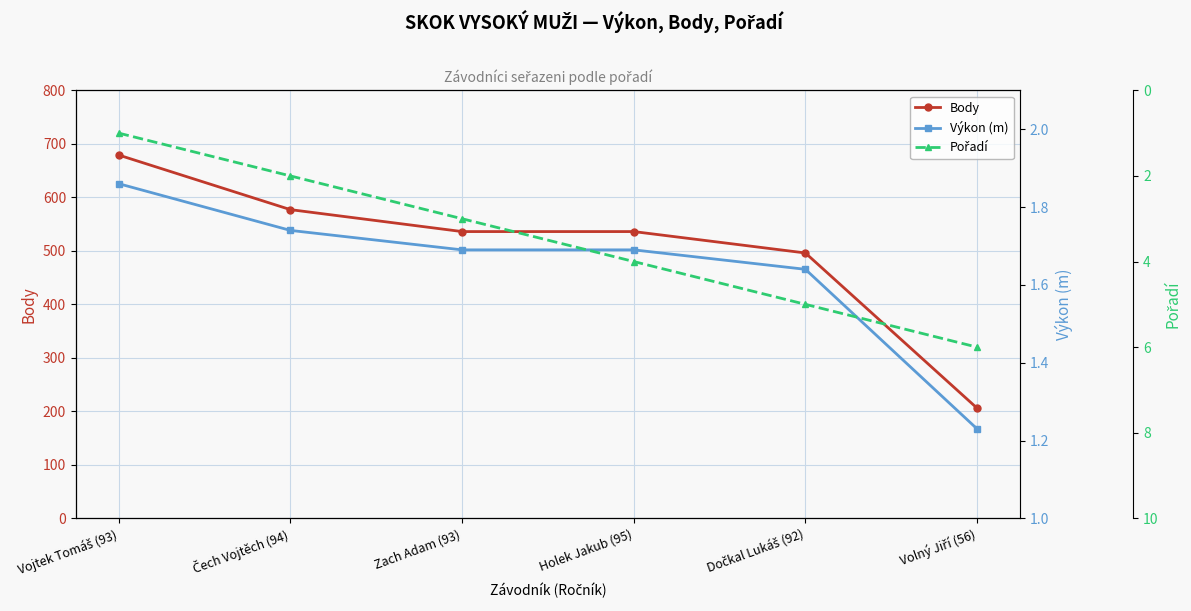

At which category is the sum across all series the highest?

Vojtek Tomáš (93)